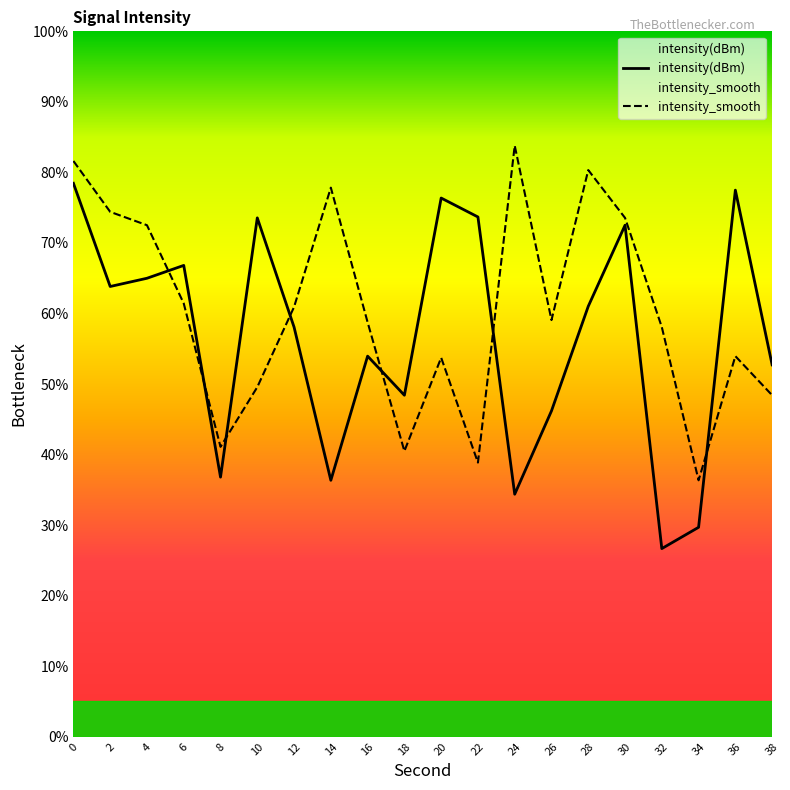

What is the minimum value shown in the chart?

26.7